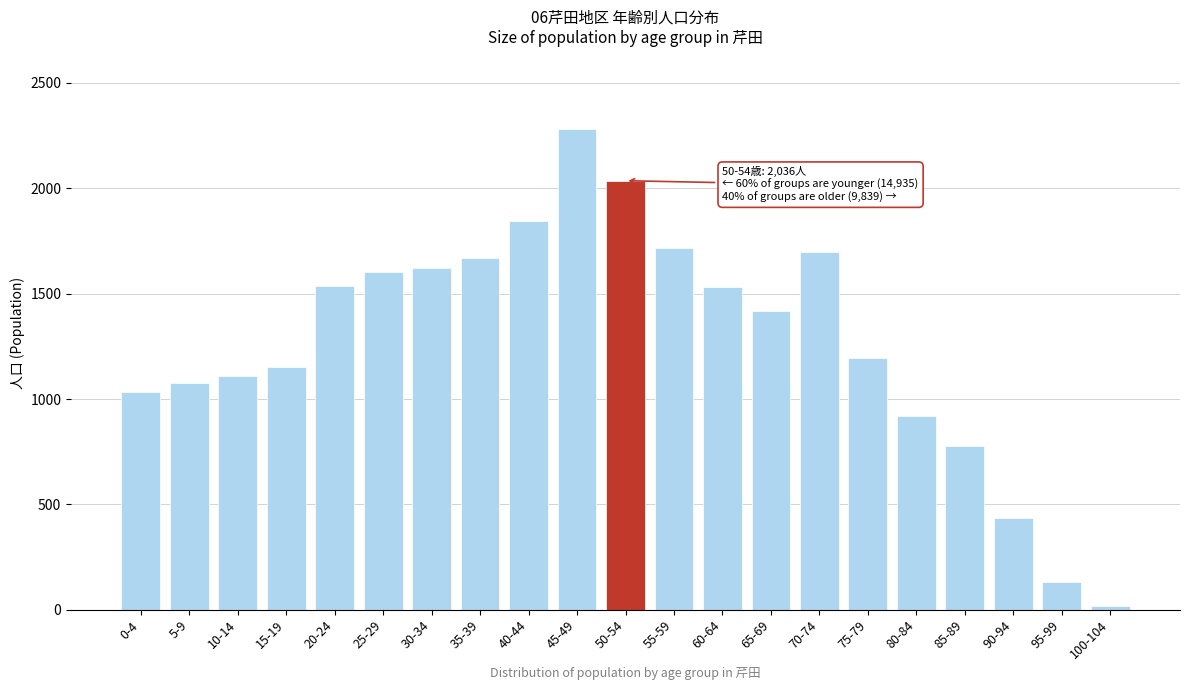

What is the change in value from 25-29 to 85-89?

-827